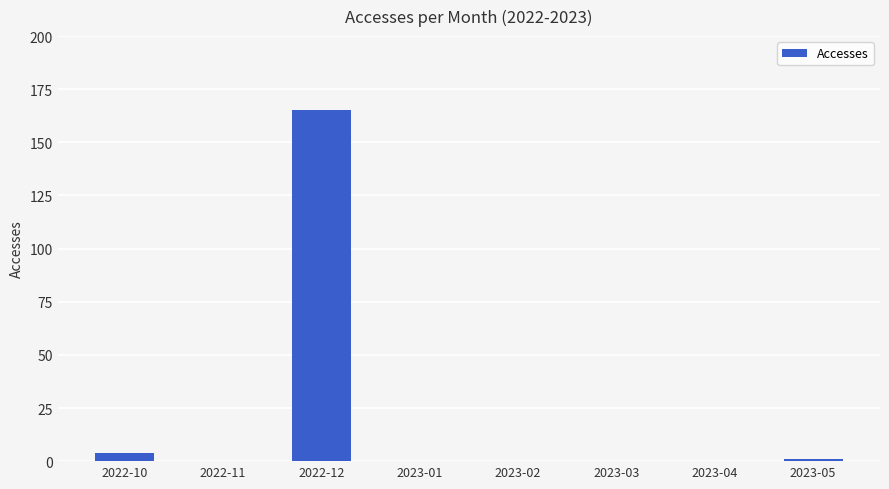

Which has a higher value, 2022-12 or 2023-03?

2022-12